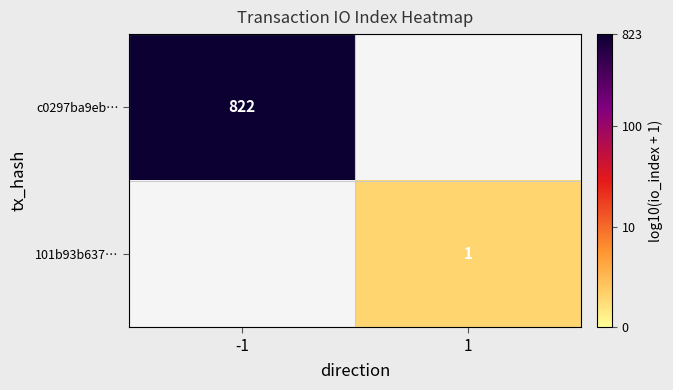

Is the value of 101b93b637… at 1 greater than the value of c0297ba9eb… at -1?

No